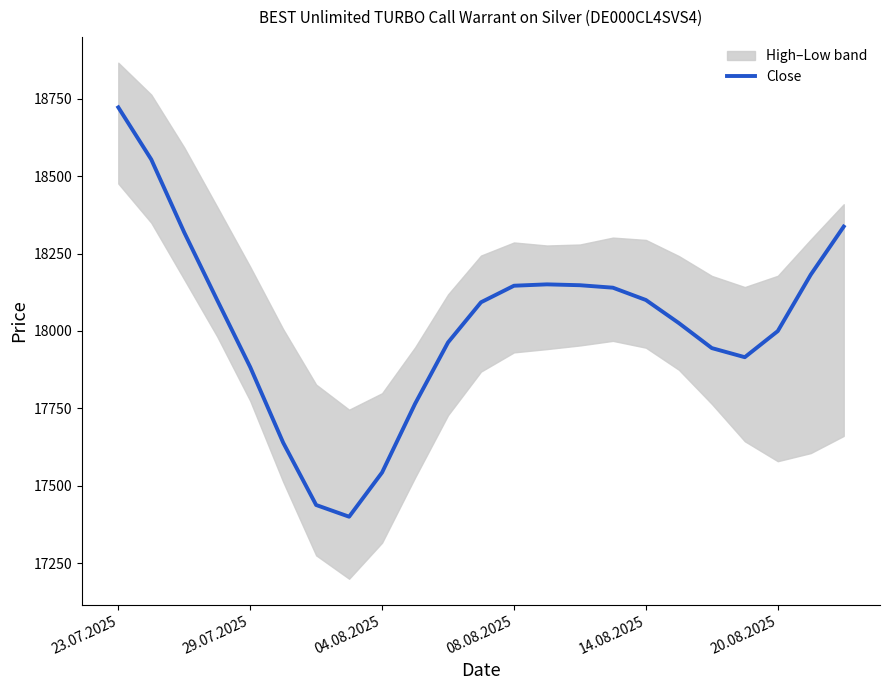

What is the highest value of the Close series?

18721.8